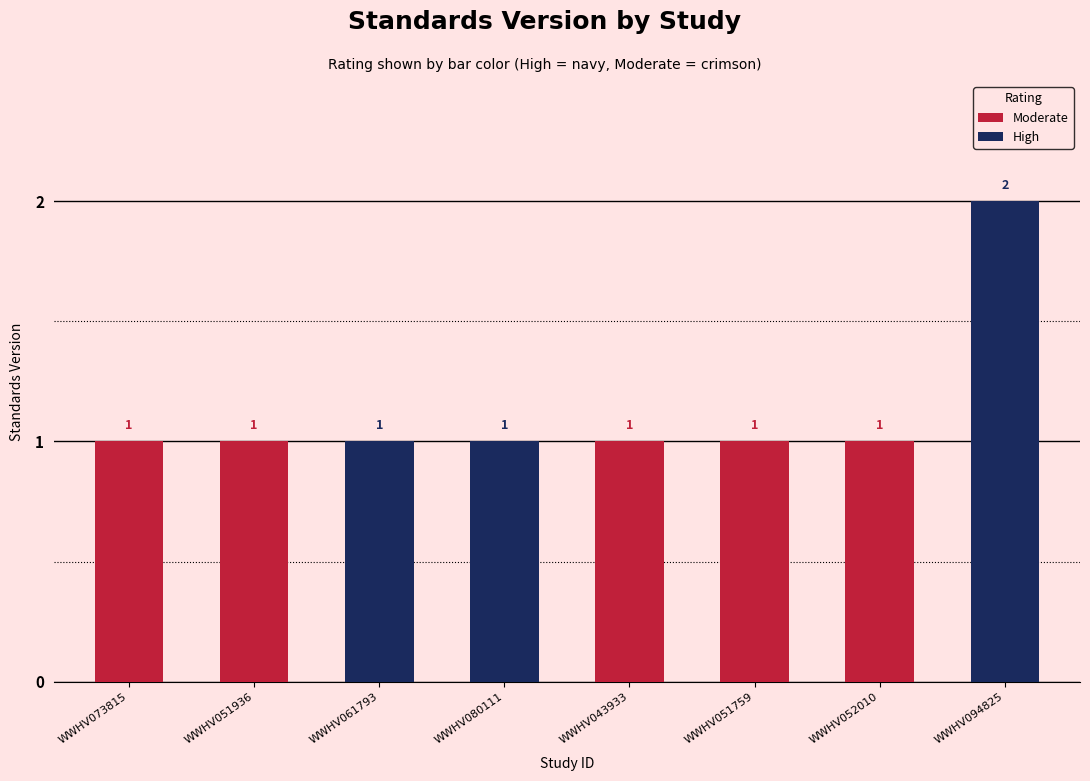

Between WWHV094825 and WWHV080111, which is larger?

WWHV094825